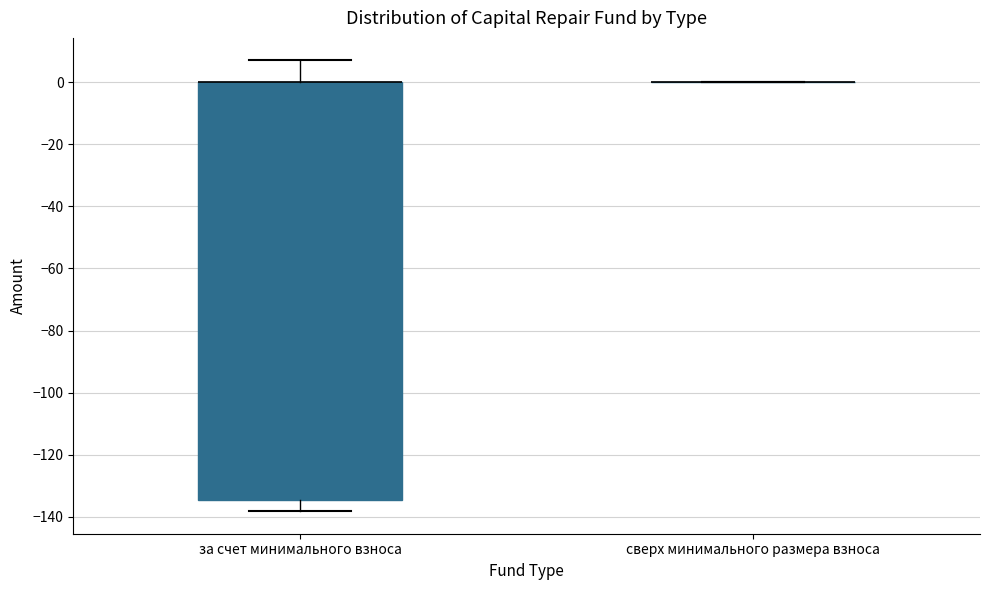

Which box is the tallest, from its lower edge to its upper edge?

за счет минимального взноса